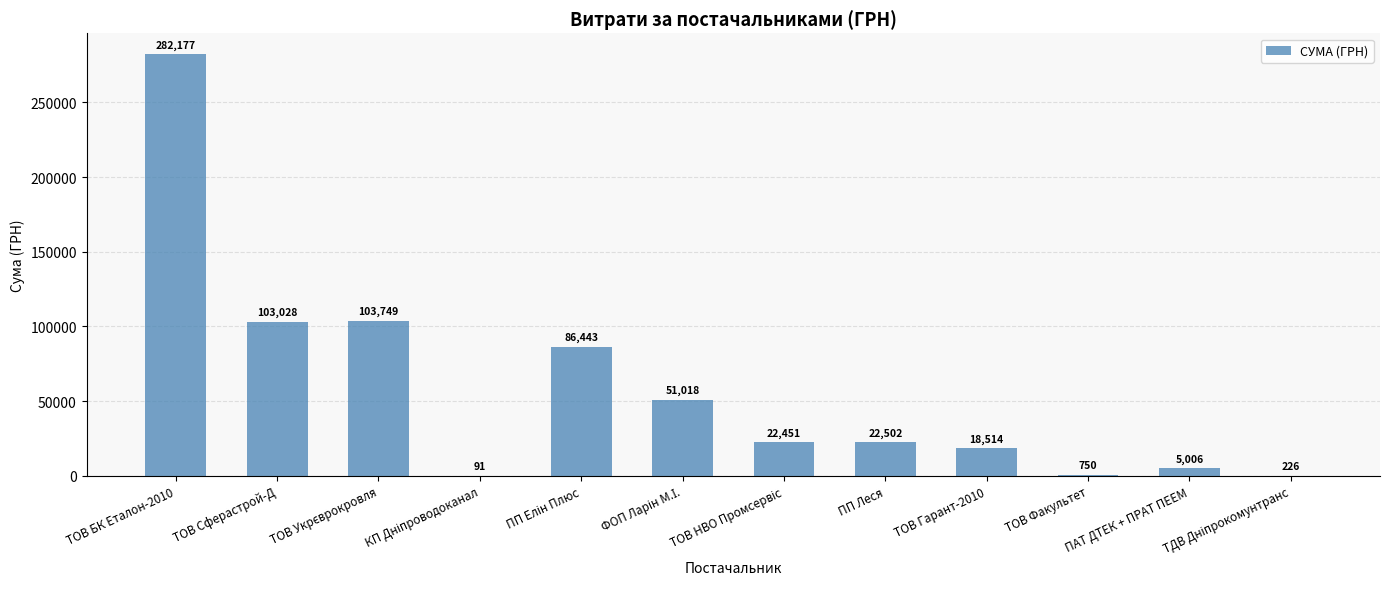

What is the maximum value shown in the chart?

282176.9